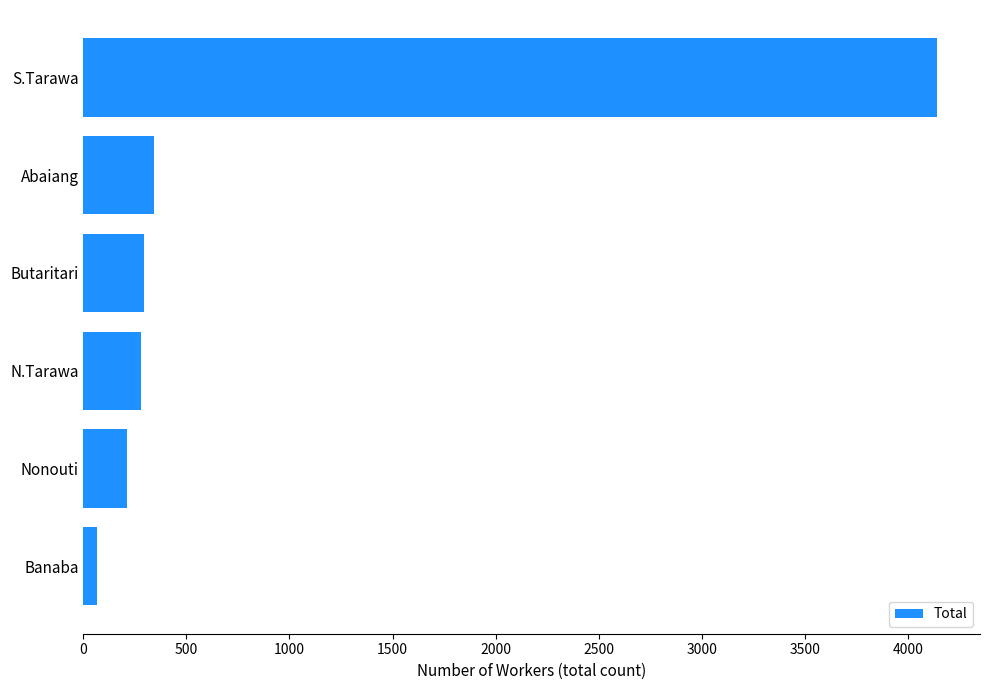

Which has a higher value, Abaiang or Nonouti?

Abaiang